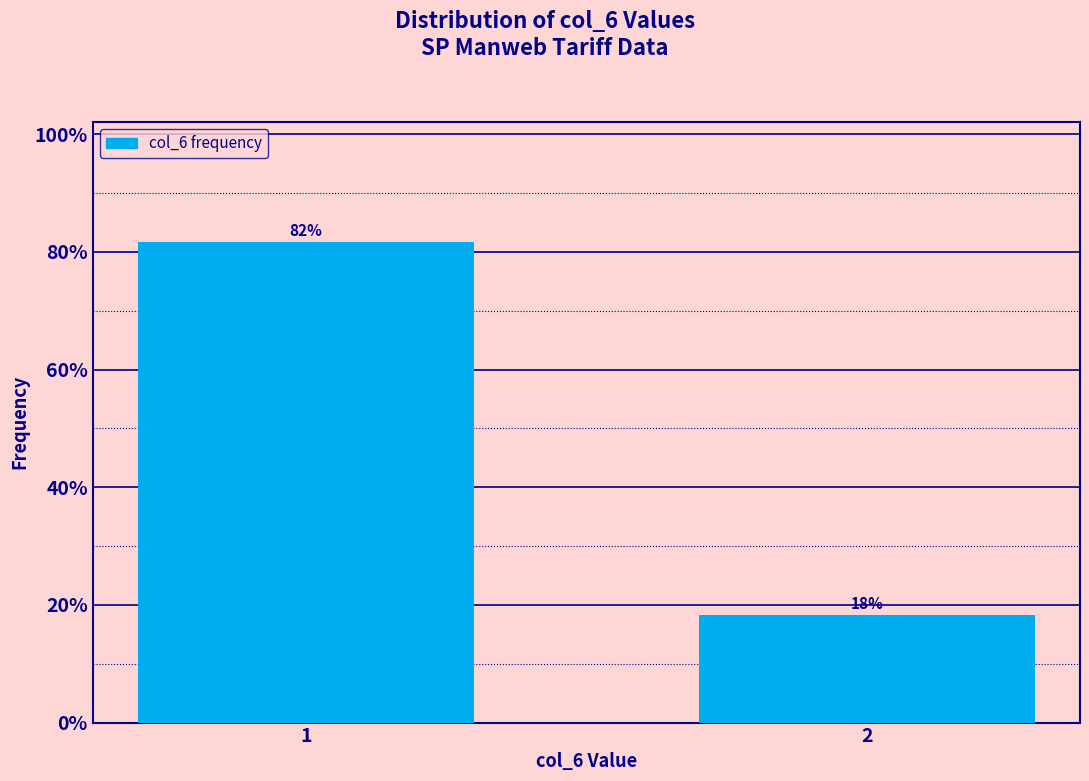

What is the value of the 2nd bar from the left?

18.3